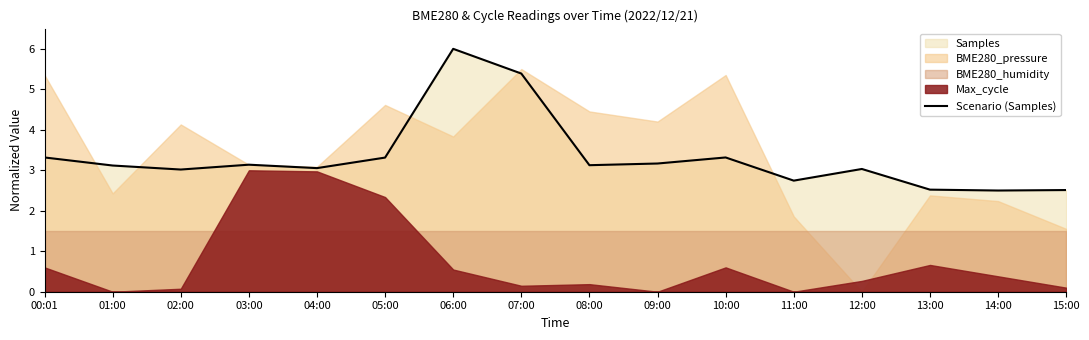

Reading left to right, what are all the values shown in this chart?

3.3	3.1	3.0	3.1	3.1	3.3	6.0	5.4	3.1	3.2	3.3	2.7	3.0	2.5	2.5	2.5